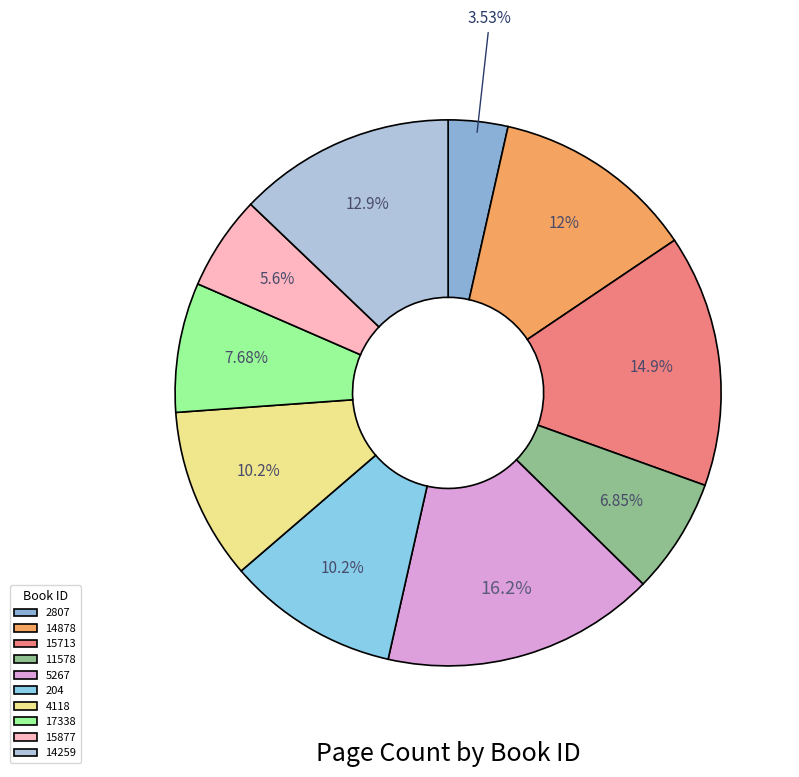

To the nearest percent, what percentage of the pie is 11578?

7%